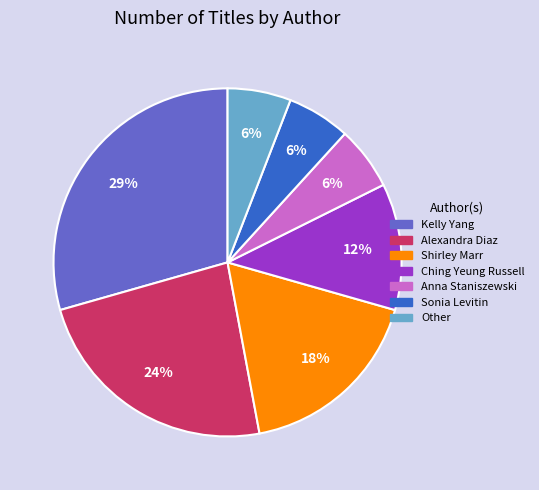

To the nearest percent, what is the combined percentage of Kelly Yang and Shirley Marr?

47%